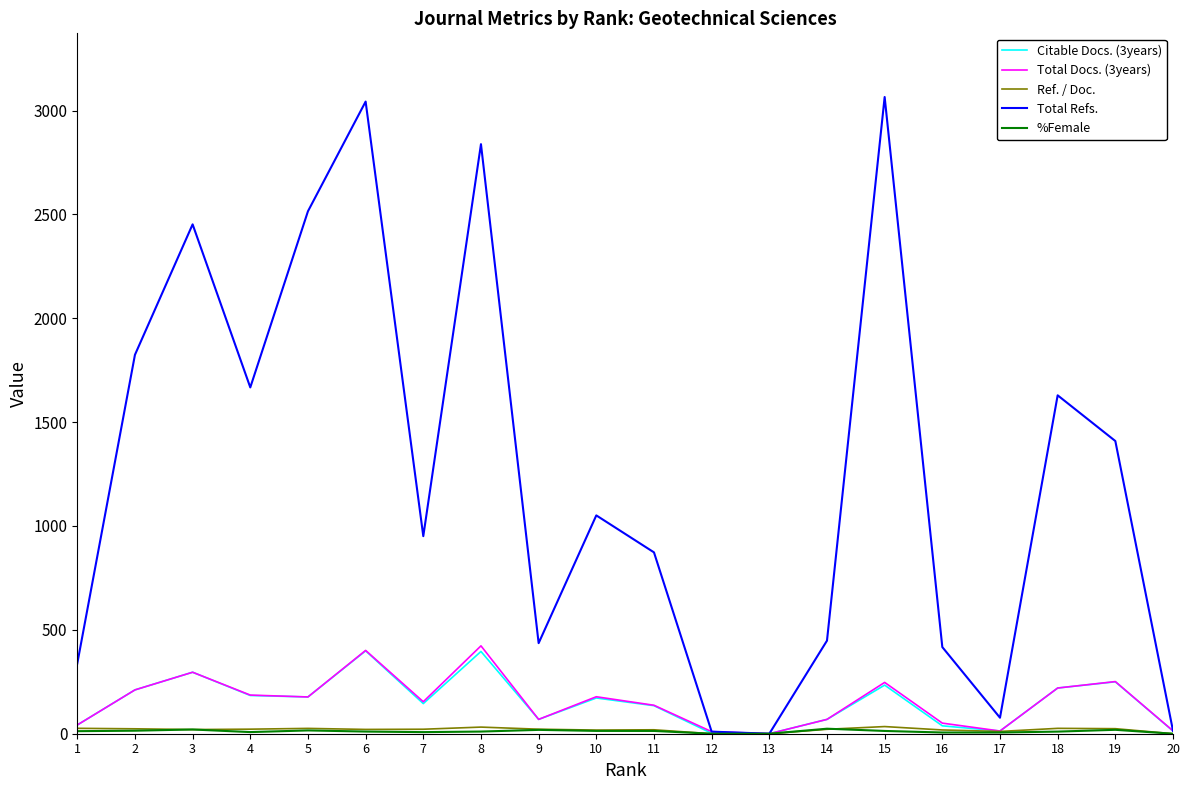

Is the value of Total Refs. at 15 greater than the value of Ref. / Doc. at 16?

Yes